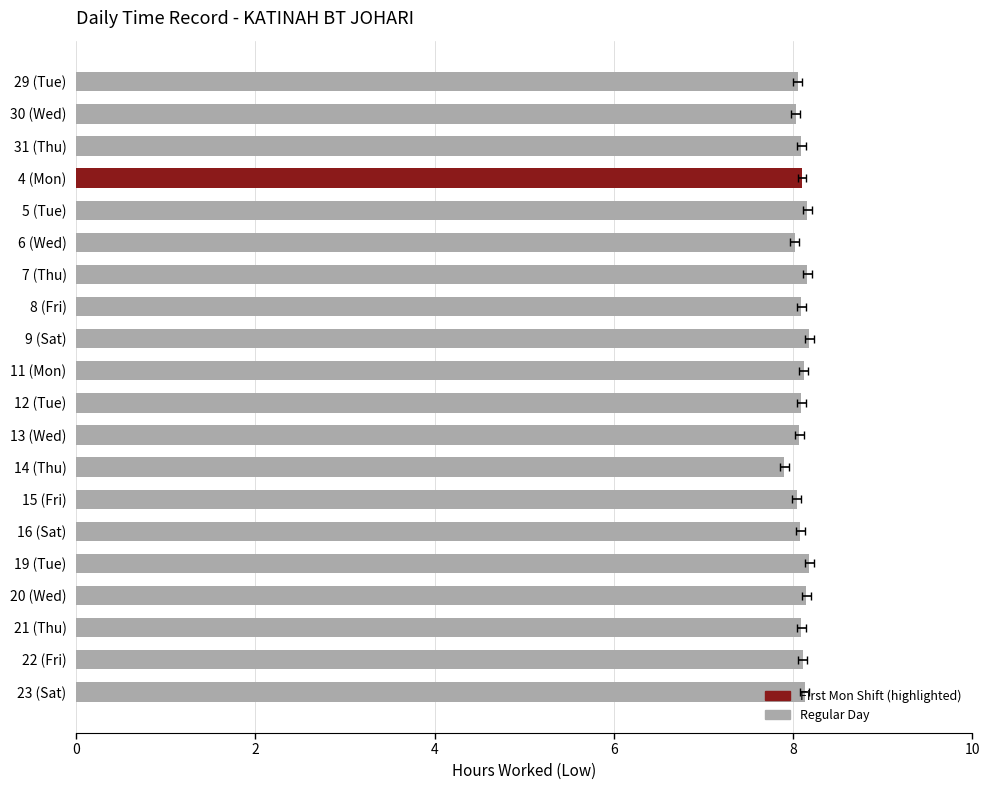

What is the difference between the maximum and second lowest values?

0.2